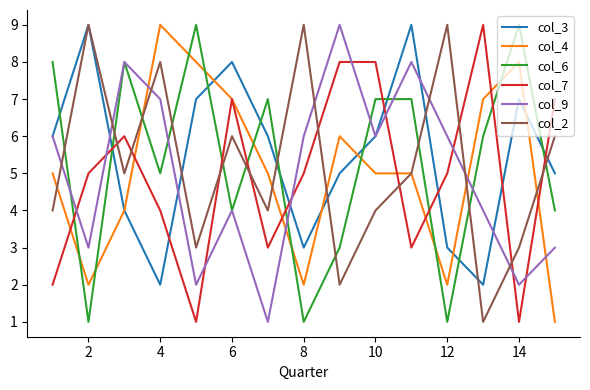

What are all the series names shown in the legend?

col_3, col_4, col_6, col_7, col_9, col_2